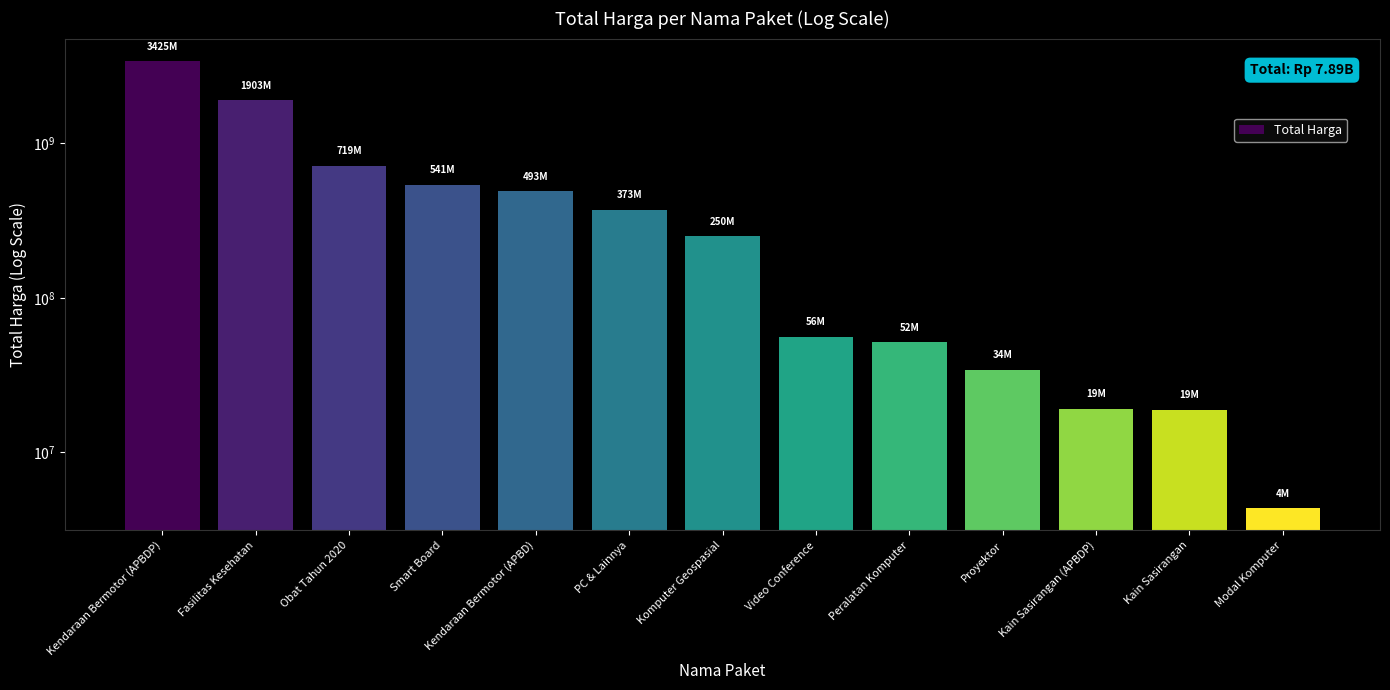

Where is the data nearest to the value 1714456000?

Fasilitas Kesehatan